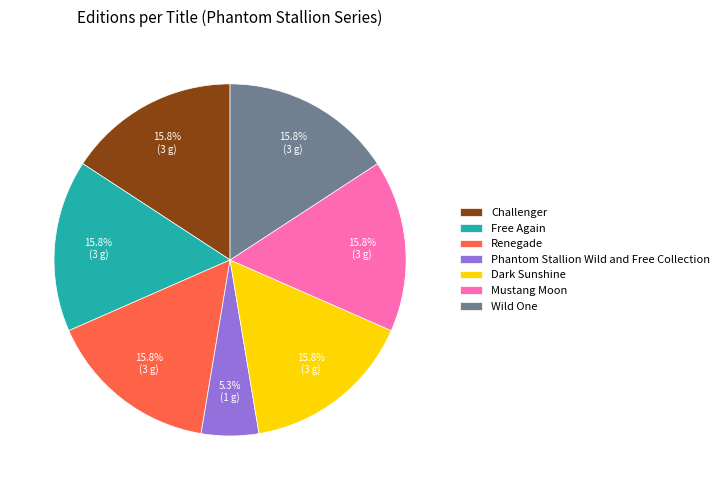

Does Wild One account for over 50% of the chart?

No